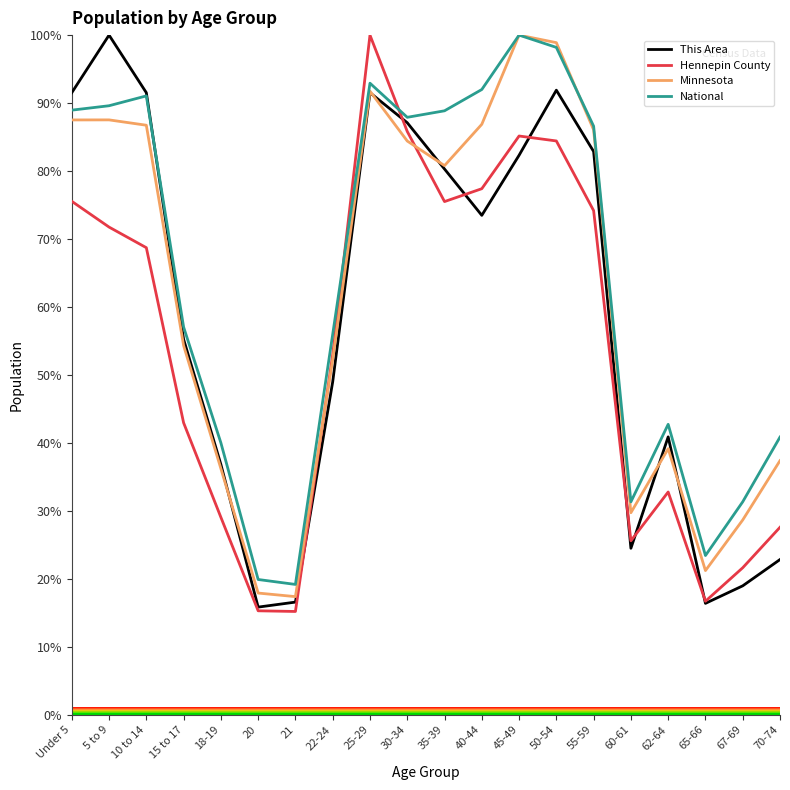

What is the minimum value for This Area?

15.8